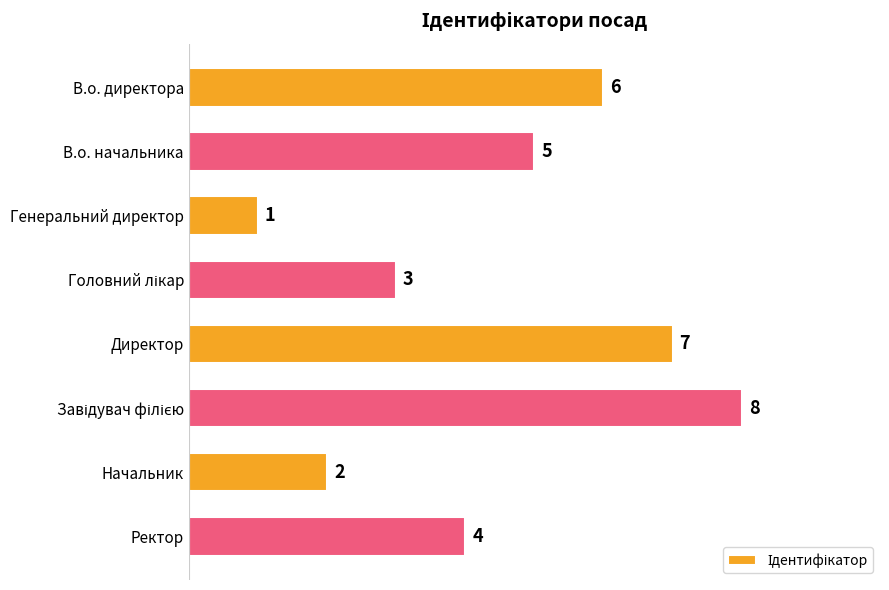

What is the change in value from В.о. директора to Директор?

+1